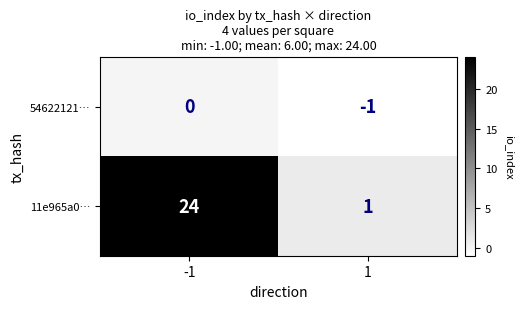

True or false: 54622121… has a value of -1 at 1.

True